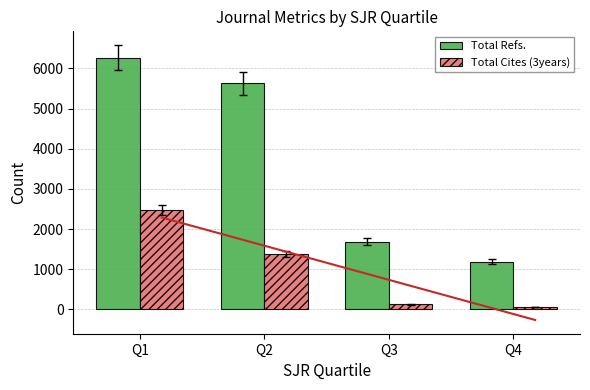

Which category has the lowest value in the Total Cites (3years) series?

Q4